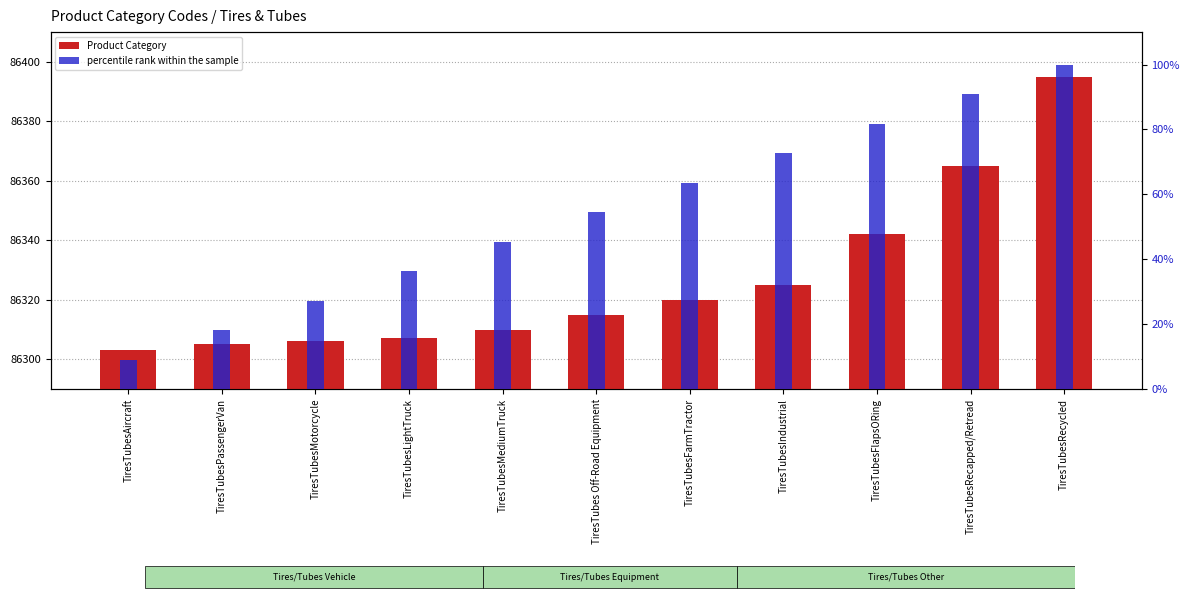

Reading left to right, list all the values displayed in this chart.

Product Category: TiresTubesAircraft=86303.0	TiresTubesPassengerVan=86305.0	TiresTubesMotorcycle=86306.0	TiresTubesLightTruck=86307.0	TiresTubesMediumTruck=86310.0	TiresTubes Off-Road Equipment=86315.0	TiresTubesFarmTractor=86320.0	TiresTubesIndustrial=86325.0	TiresTubesFlapsORing=86342.0	TiresTubesRecapped/Retread=86365.0	TiresTubesRecycled=86395.0
percentile rank within the sample: TiresTubesAircraft=9.1	TiresTubesPassengerVan=18.2	TiresTubesMotorcycle=27.3	TiresTubesLightTruck=36.4	TiresTubesMediumTruck=45.5	TiresTubes Off-Road Equipment=54.5	TiresTubesFarmTractor=63.6	TiresTubesIndustrial=72.7	TiresTubesFlapsORing=81.8	TiresTubesRecapped/Retread=90.9	TiresTubesRecycled=100.0